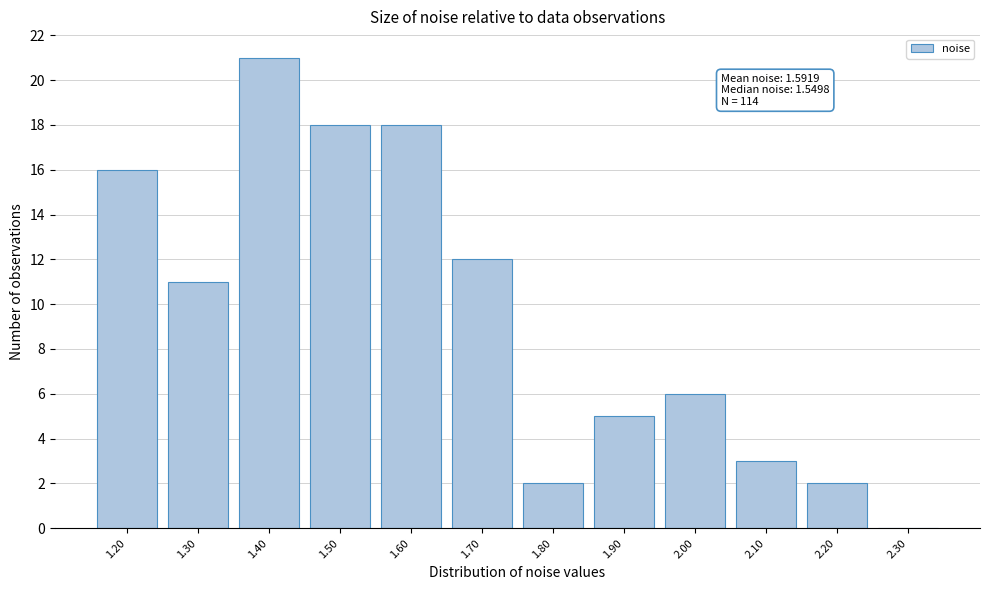

Reading left to right, transcribe all the data shown in this chart.

1.20=16	1.30=11	1.40=21	1.50=18	1.60=18	1.70=12	1.80=2	1.90=5	2.00=6	2.10=3	2.20=2	2.30=0